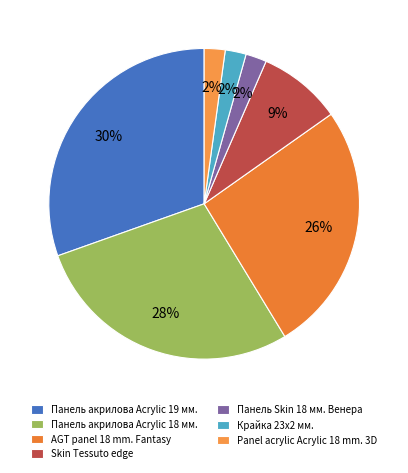

How many segments does this pie chart have?

7